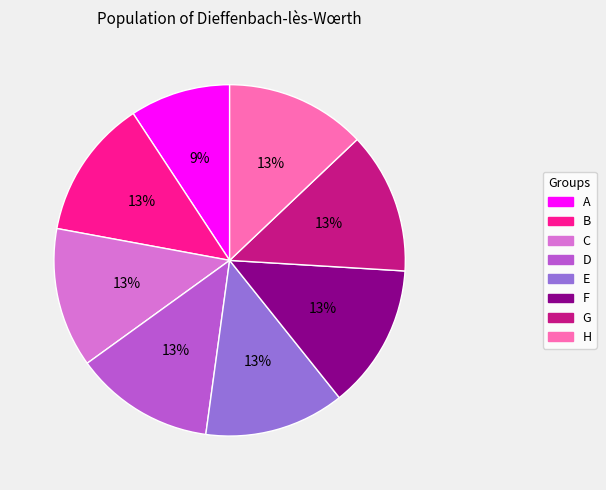

How many slices are in this pie chart?

8